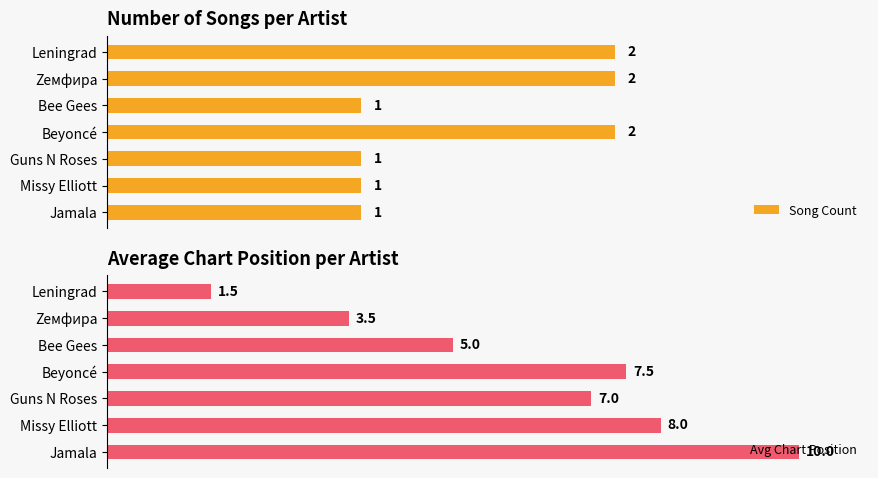

What is the value of the Avg Chart Position bar at the 3rd from the left?

5.0